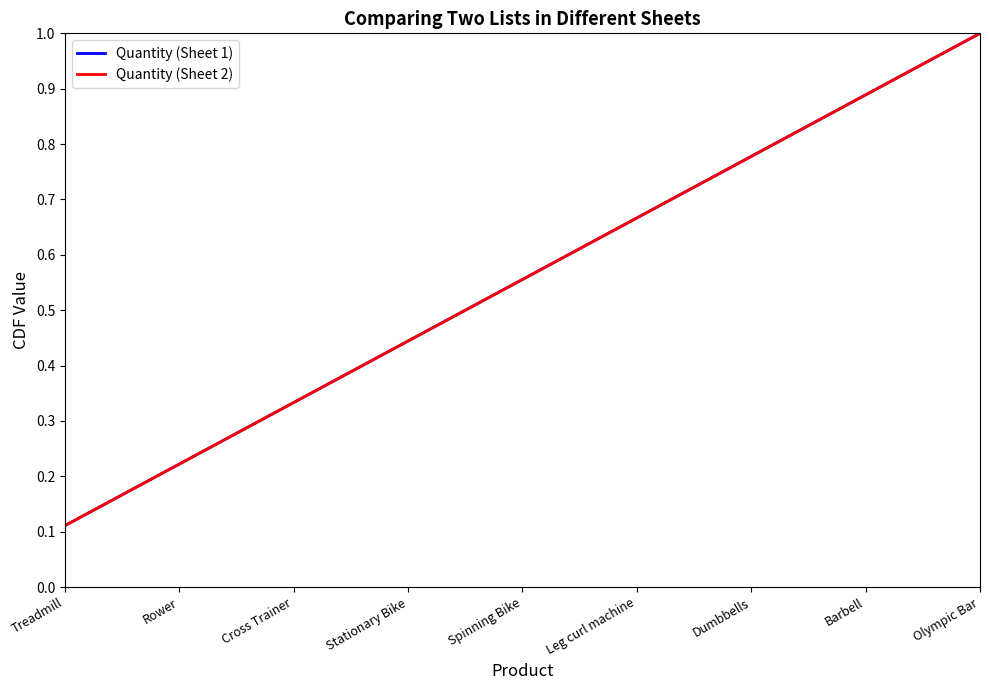

Does the chart have visible grid lines?

No